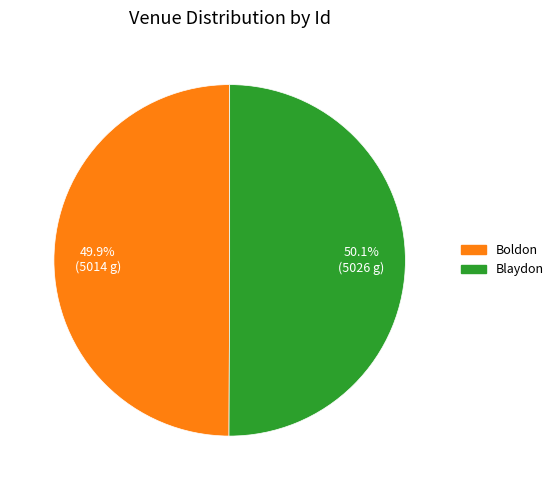

Does any single category account for the majority?

Yes